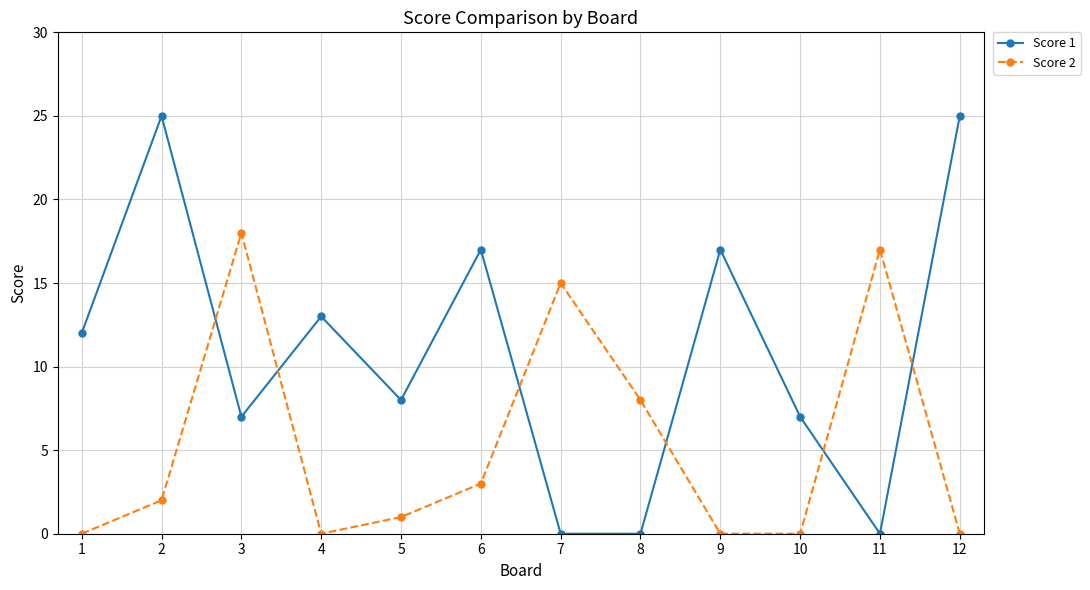

How many lines are shown in the chart?

2